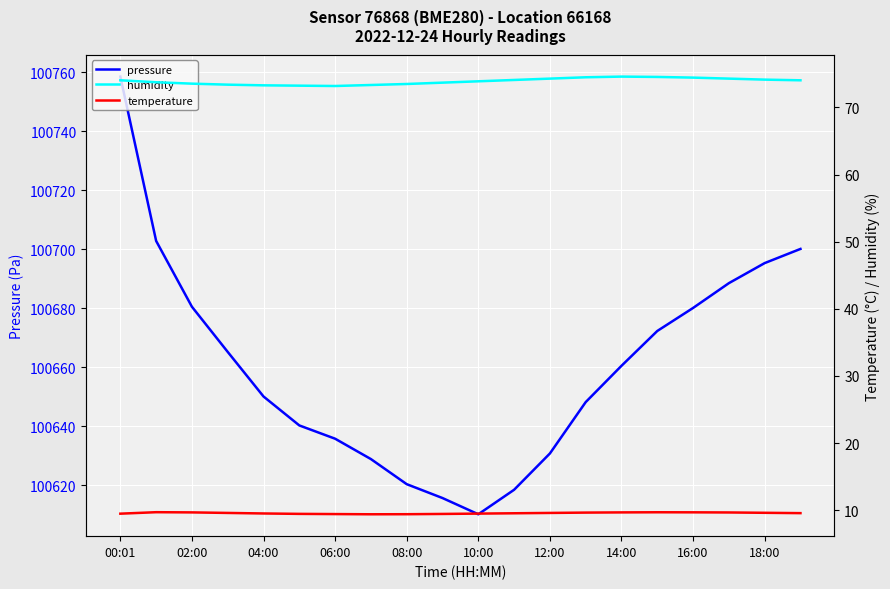

What is the label of the 14th point from the left?

13